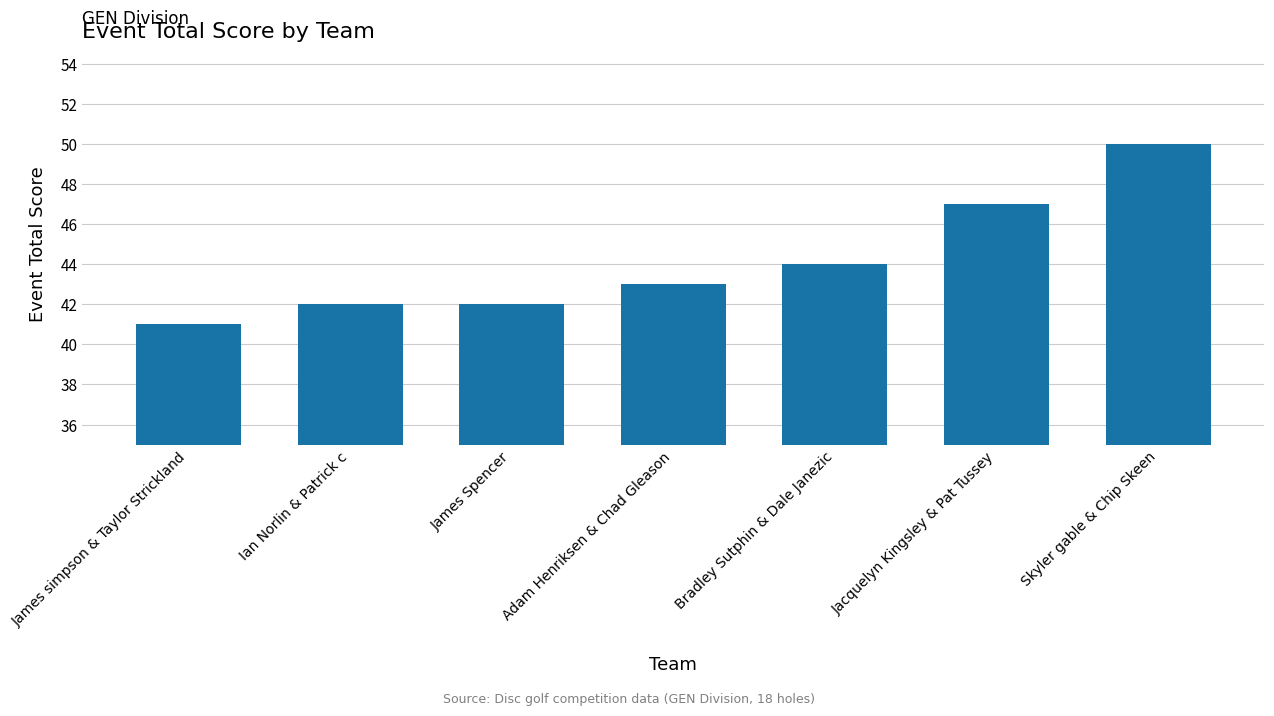

What is the label of the 6th bar from the left?

Jacquelyn Kingsley & Pat Tussey